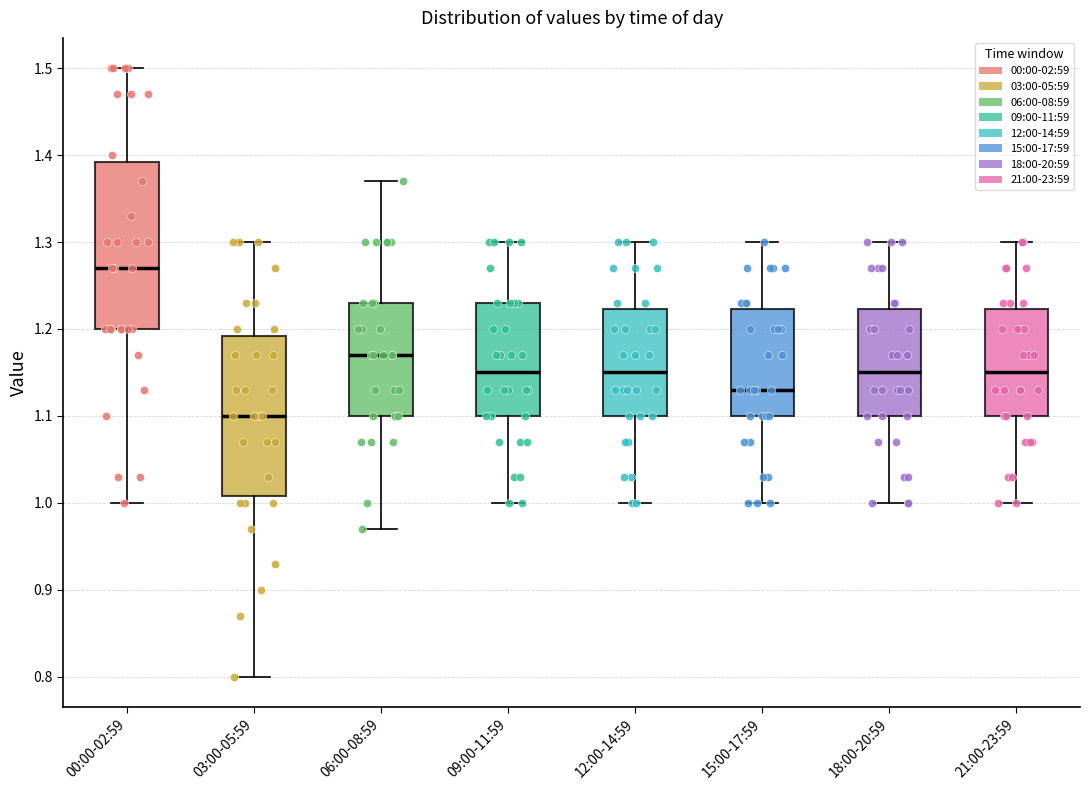

Reading left to right, read every box against the y-axis: the position of its median line, the range the box covers, and the ends of its whiskers. The values are not printed on the chart, so give them approximately, as read against the axis.

00:00-02:59: median 1.27, box 1.20 to 1.39, whiskers 1.00 to 1.50
03:00-05:59: median 1.10, box 1.01 to 1.19, whiskers 0.80 to 1.30
06:00-08:59: median 1.17, box 1.10 to 1.23, whiskers 0.97 to 1.37
09:00-11:59: median 1.15, box 1.10 to 1.23, whiskers 1.00 to 1.30
12:00-14:59: median 1.15, box 1.10 to 1.22, whiskers 1.00 to 1.30
15:00-17:59: median 1.13, box 1.10 to 1.22, whiskers 1.00 to 1.30
18:00-20:59: median 1.15, box 1.10 to 1.22, whiskers 1.00 to 1.30
21:00-23:59: median 1.15, box 1.10 to 1.22, whiskers 1.00 to 1.30